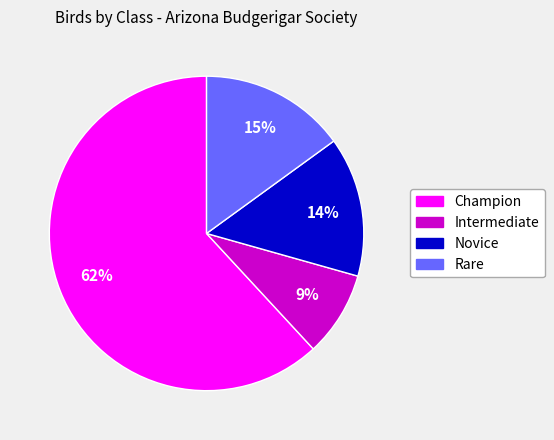

Is it true that Intermediate is 9% of the pie?

True